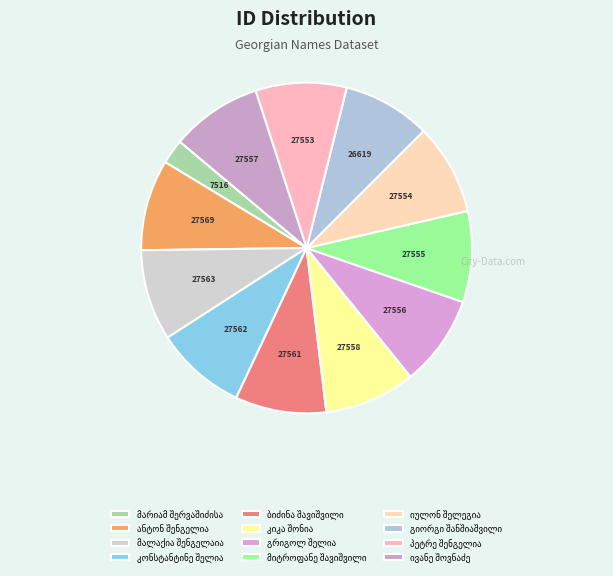

How many slices are in this pie chart?

12